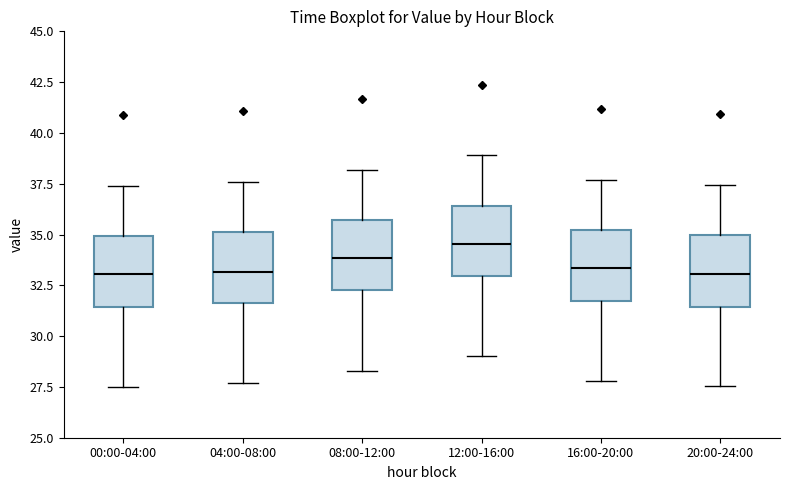

Reading left to right, read every box against the y-axis: the position of its median line, the range the box covers, and the ends of its whiskers. The values are not printed on the chart, so give them approximately, as read against the axis.

00:00-04:00: median 33.0, box 31.5 to 35.0, whiskers 27.5 to 37.5
04:00-08:00: median 33.0, box 31.5 to 35.0, whiskers 27.5 to 37.5
08:00-12:00: median 34.0, box 32.5 to 35.5, whiskers 28.5 to 38.0
12:00-16:00: median 34.5, box 33.0 to 36.5, whiskers 29.0 to 39.0
16:00-20:00: median 33.5, box 31.5 to 35.0, whiskers 28.0 to 37.5
20:00-24:00: median 33.0, box 31.5 to 35.0, whiskers 27.5 to 37.5